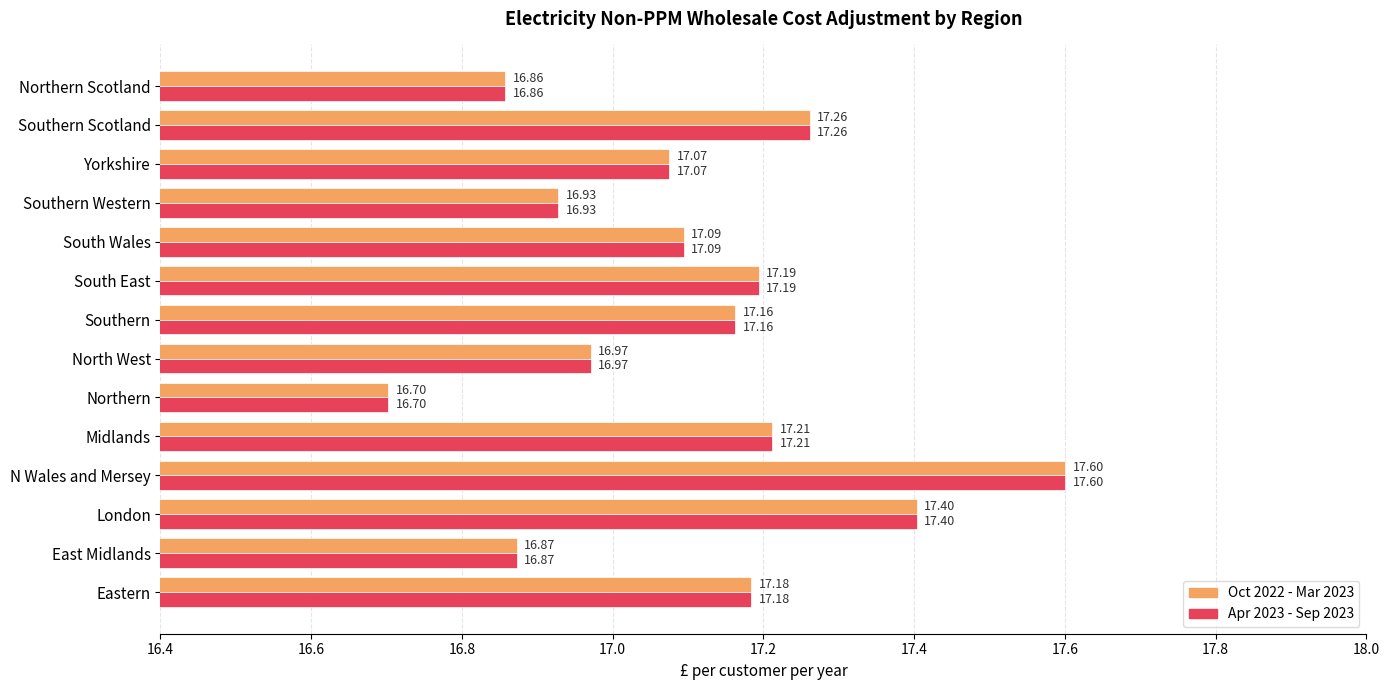

Rank the categories by Oct 2022 - Mar 2023 value from lowest to highest.

Northern, Northern Scotland, East Midlands, Southern Western, North West, Yorkshire, South Wales, Southern, Eastern, South East, Midlands, Southern Scotland, London, N Wales and Mersey